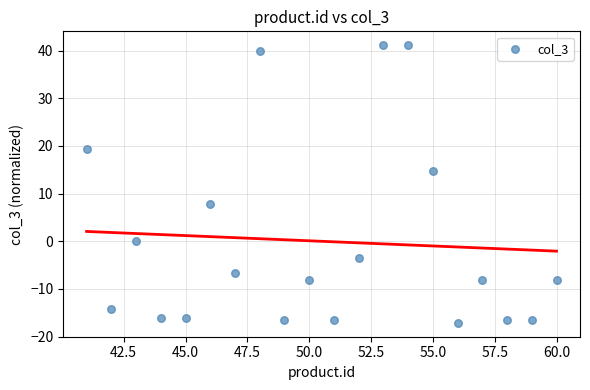

What is the range of Y values (max minus min)?

58.2